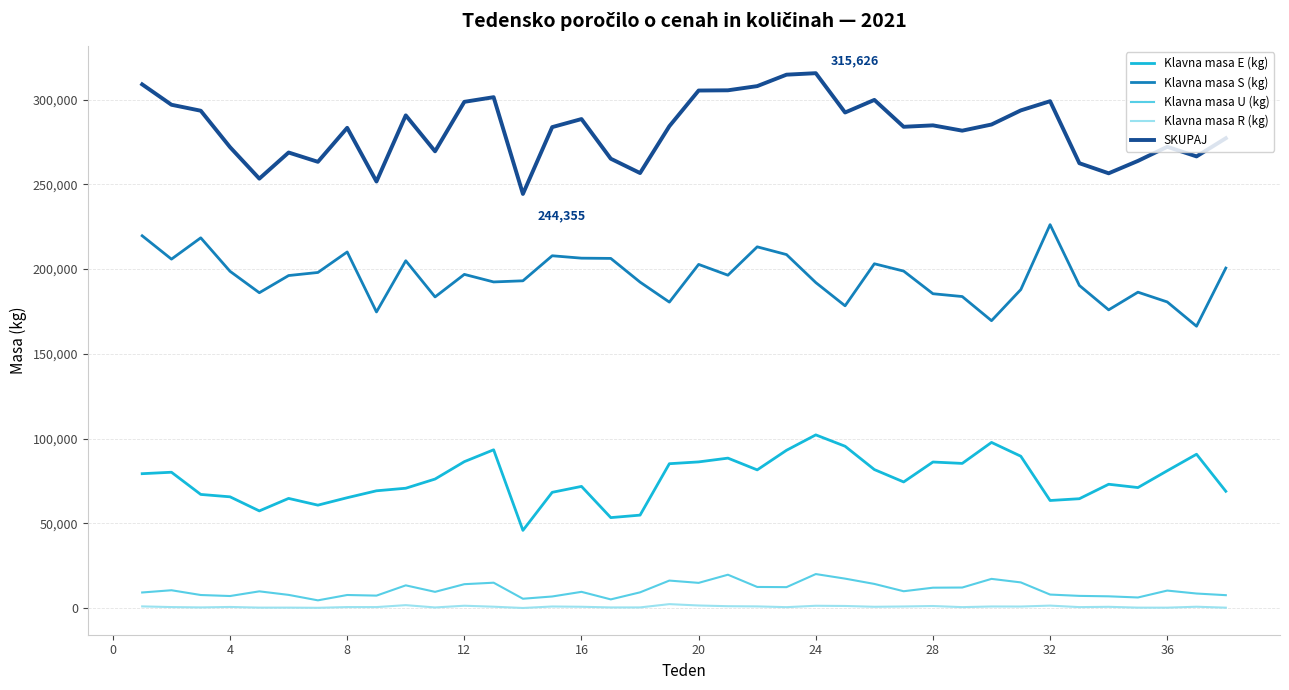

True or false: Klavna masa U (kg) has more than 1 interior local peaks.

True